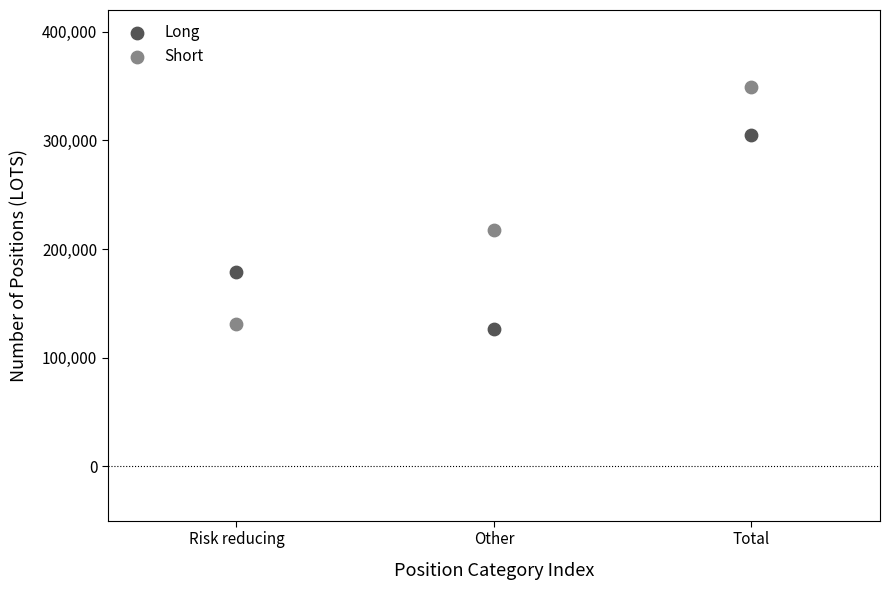

What are all the series names shown in the legend?

Long, Short